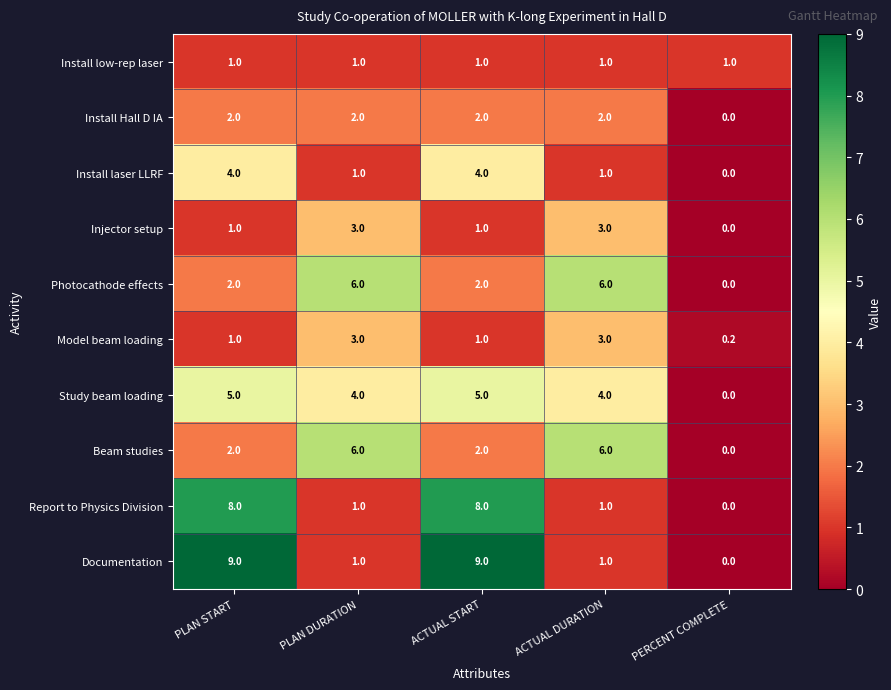

The value of Install laser LLRF at ACTUAL START is 4.0. True or false?

True